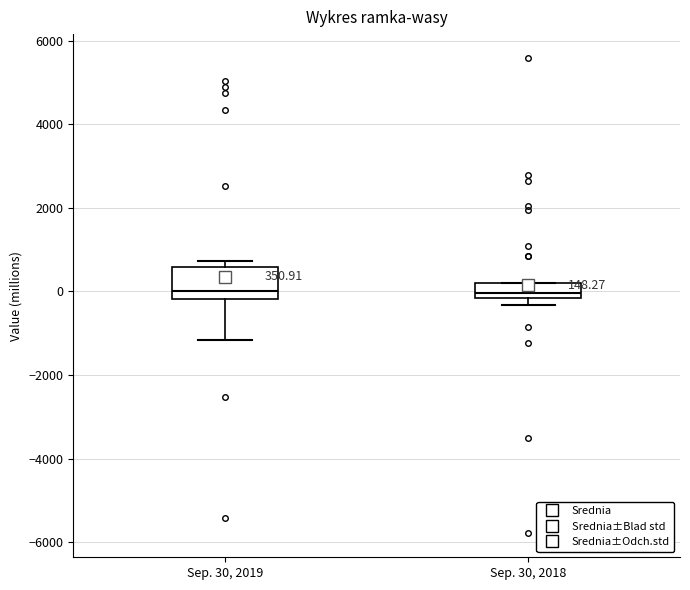

Which box is the tallest, from its lower edge to its upper edge?

Sep. 30, 2019